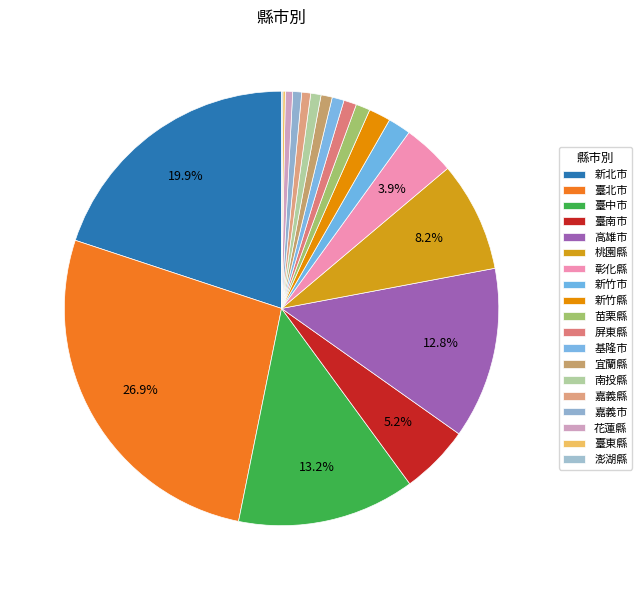

Does any single category account for the majority?

No